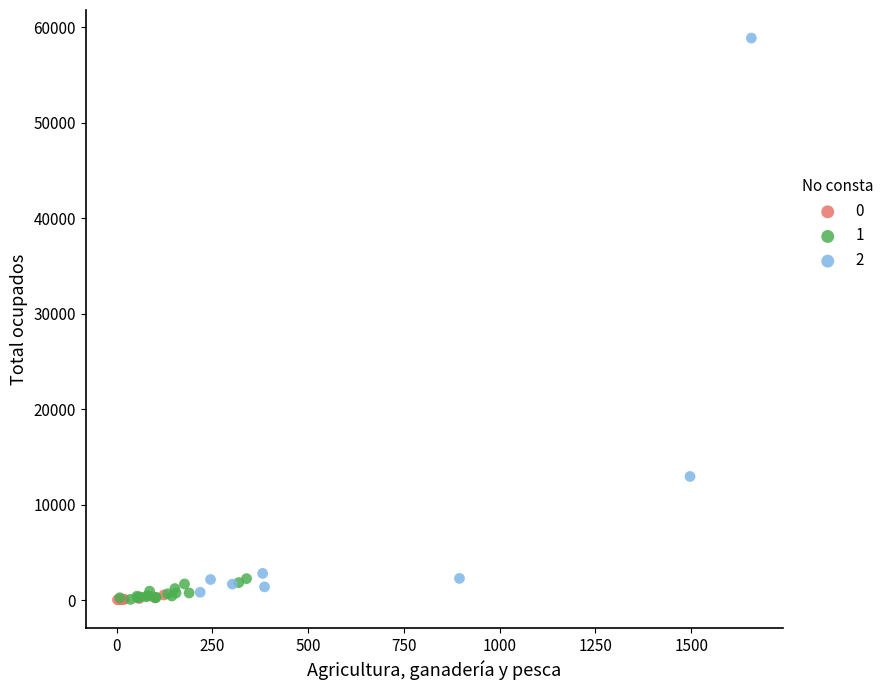

Which series has the largest Y range (max minus min)?

2